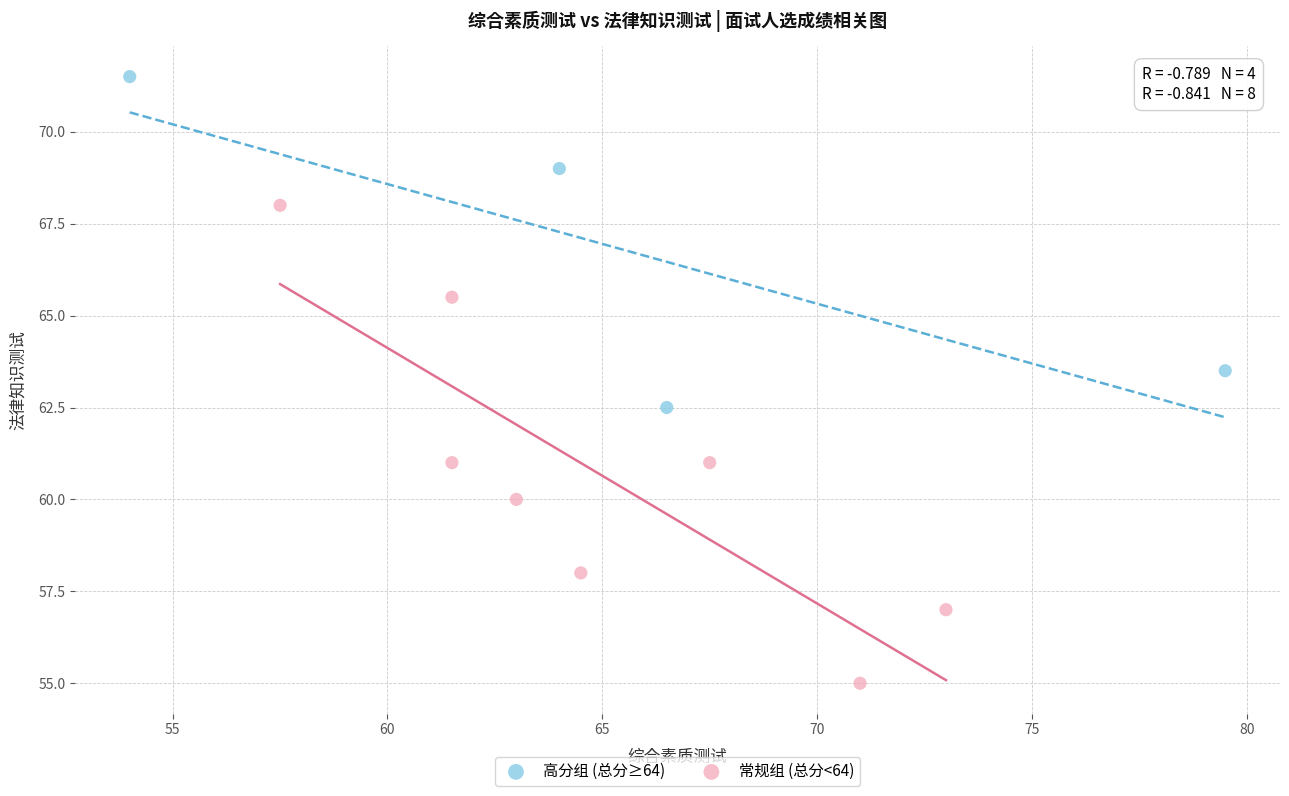

Which series reaches the minimum Y coordinate?

常规组 (总分<64)